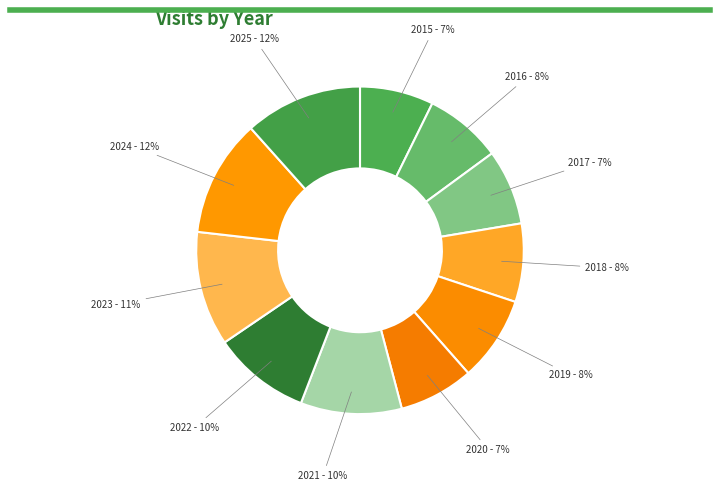

Count the number of slices in the pie.

11